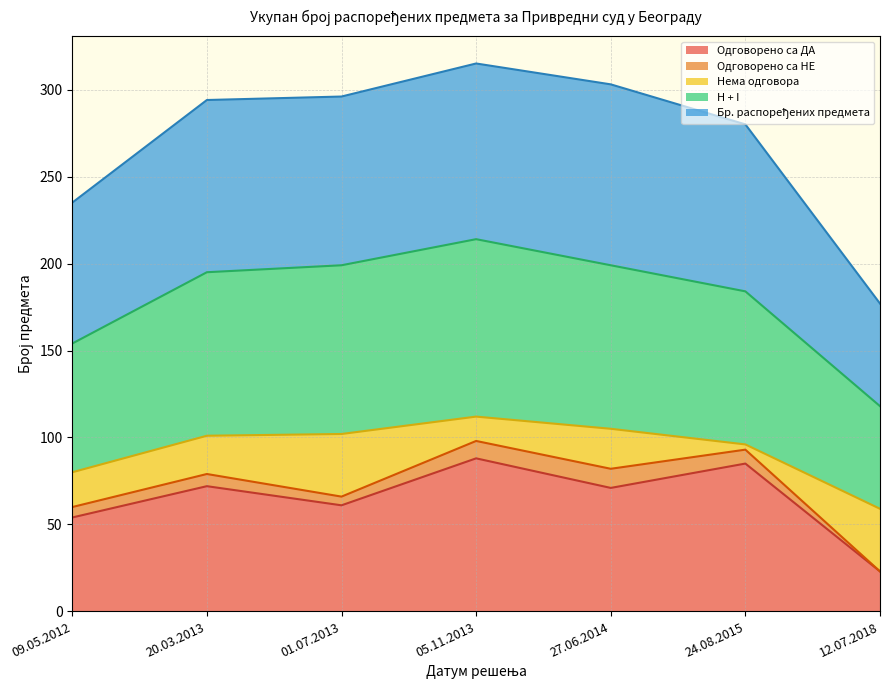

What is the minimum value for Одговорено са ДА?

23